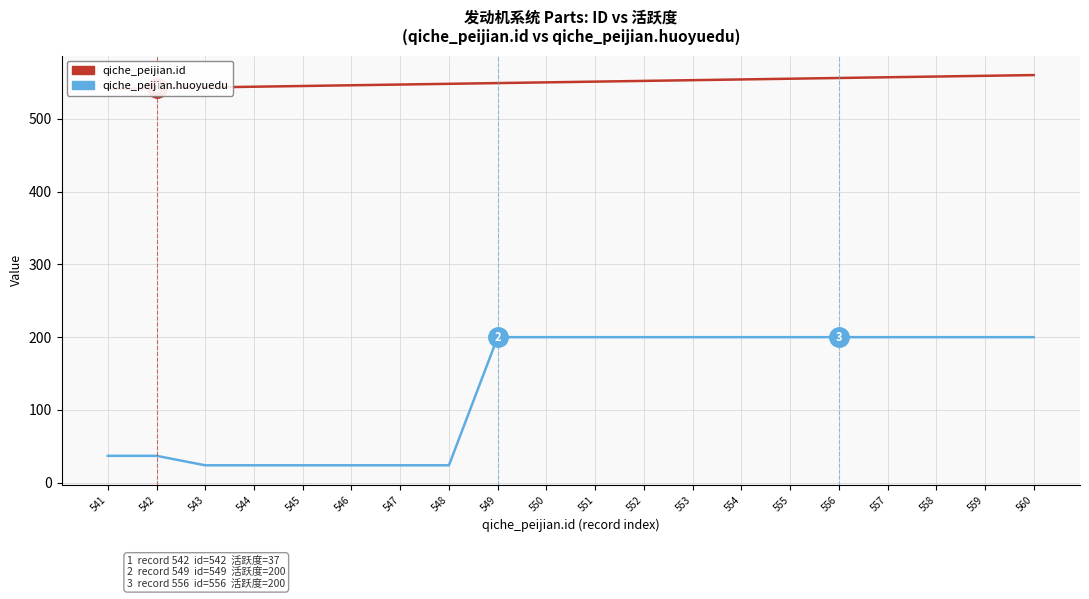

At which label does qiche_peijian.id reach its minimum?

541